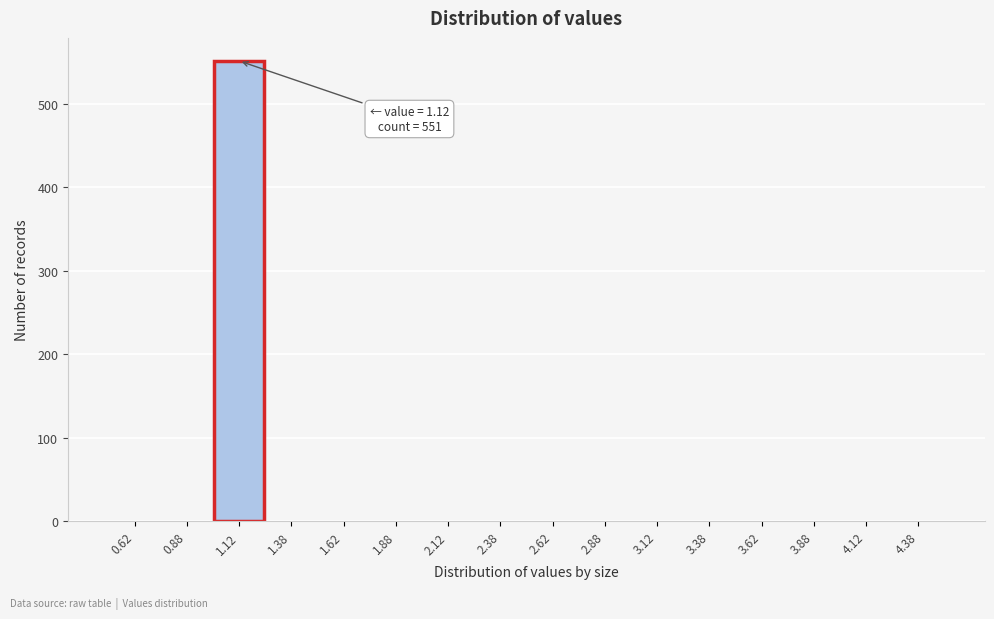

Which range on the x-axis has the tallest bar?

1.00 to 1.25